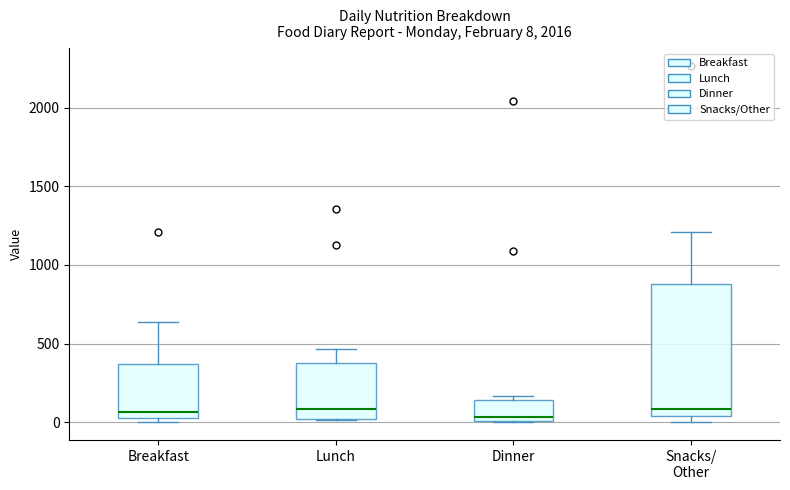

Which box is the tallest, from its lower edge to its upper edge?

Snacks/ Other